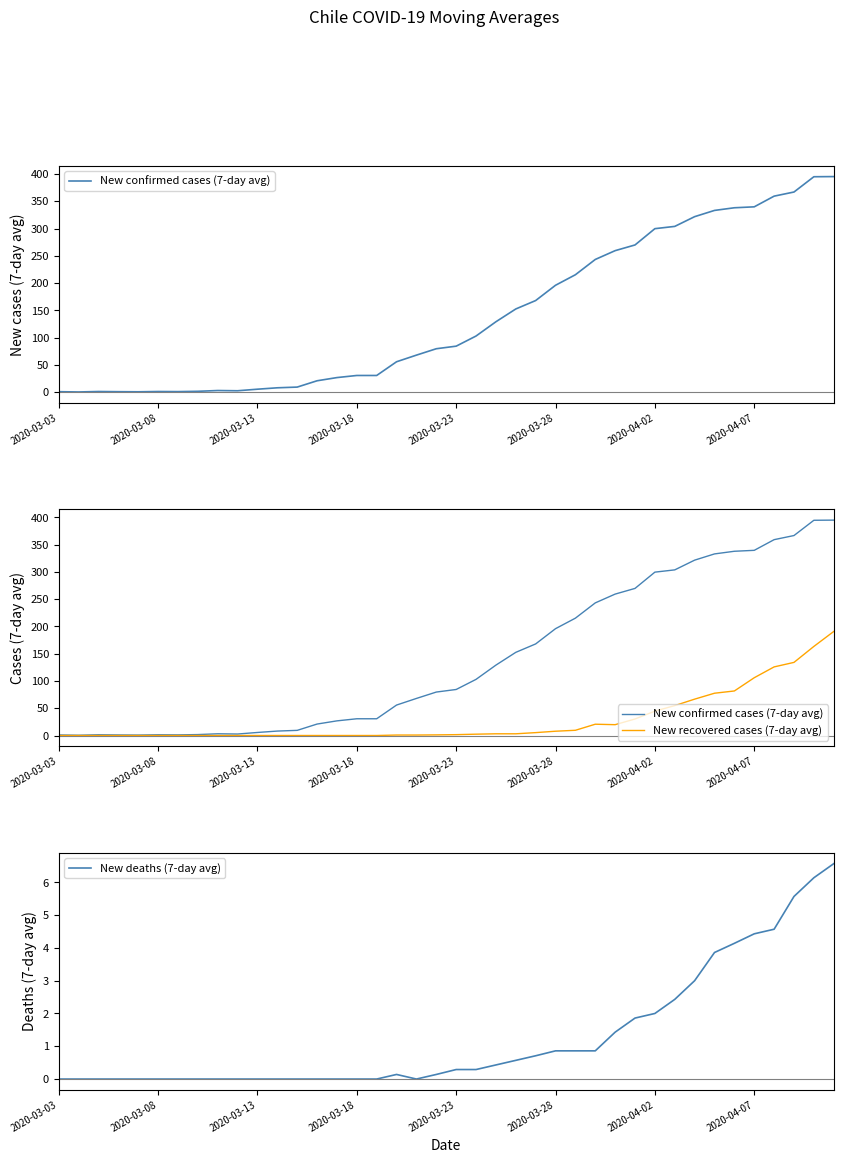

What is the sum of all New confirmed cases (7-day avg) values?

5623.9